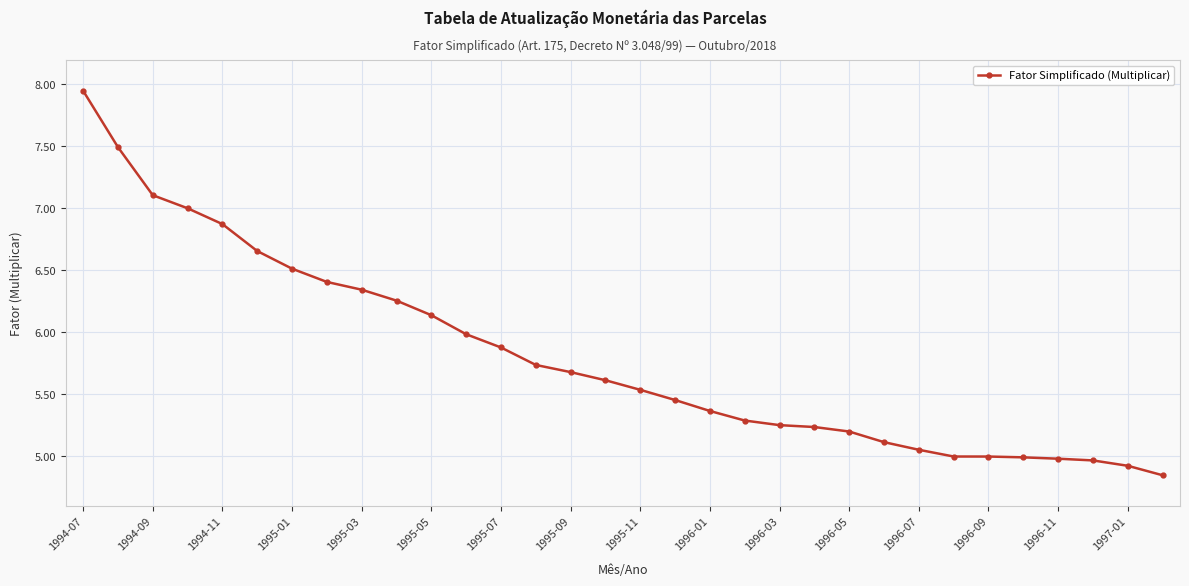

What is the difference between the maximum and second lowest values?

3.0